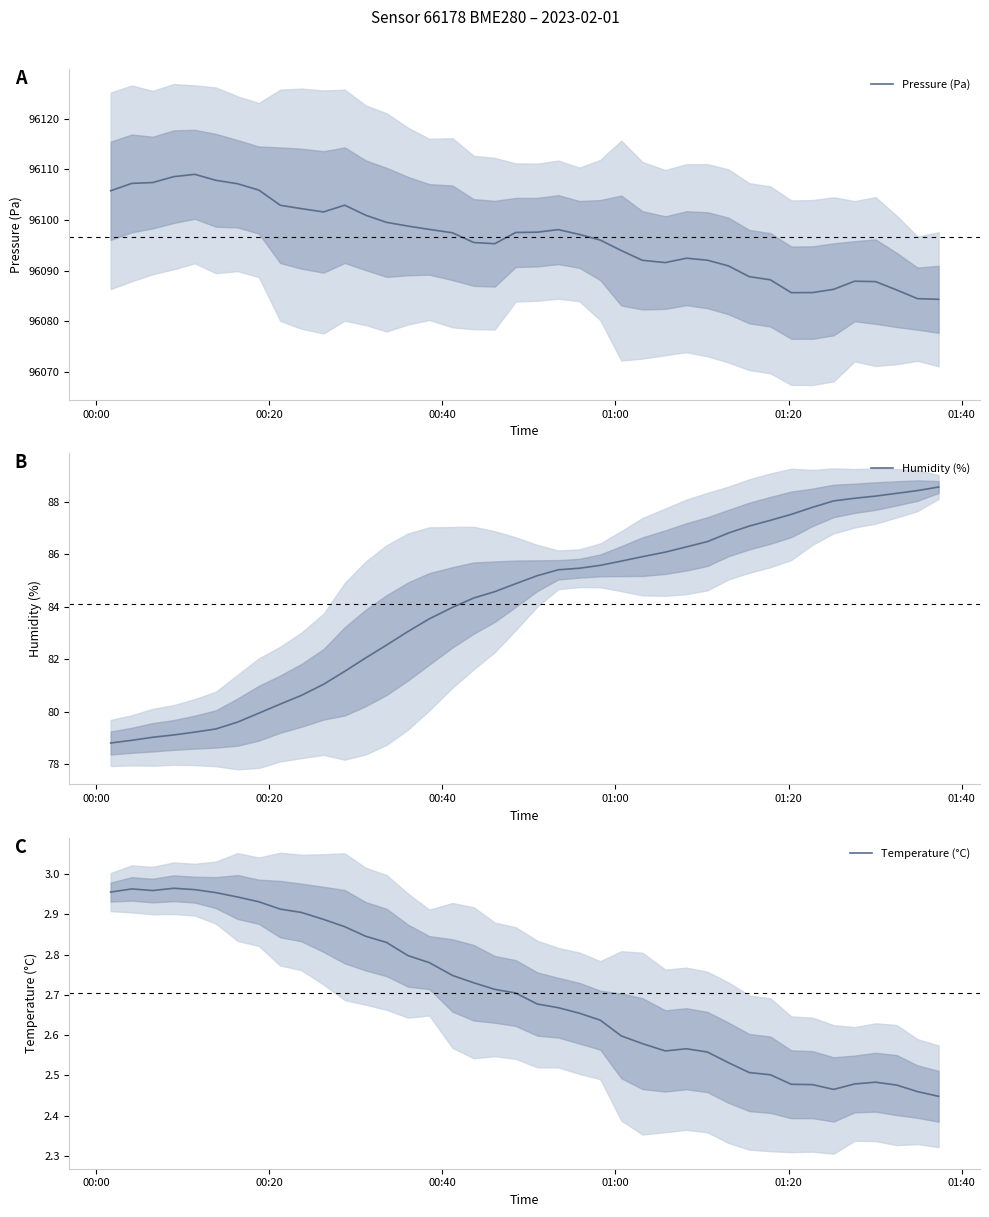

True or false: Pressure (Pa) and Temperature (°C) cross at least once.

False